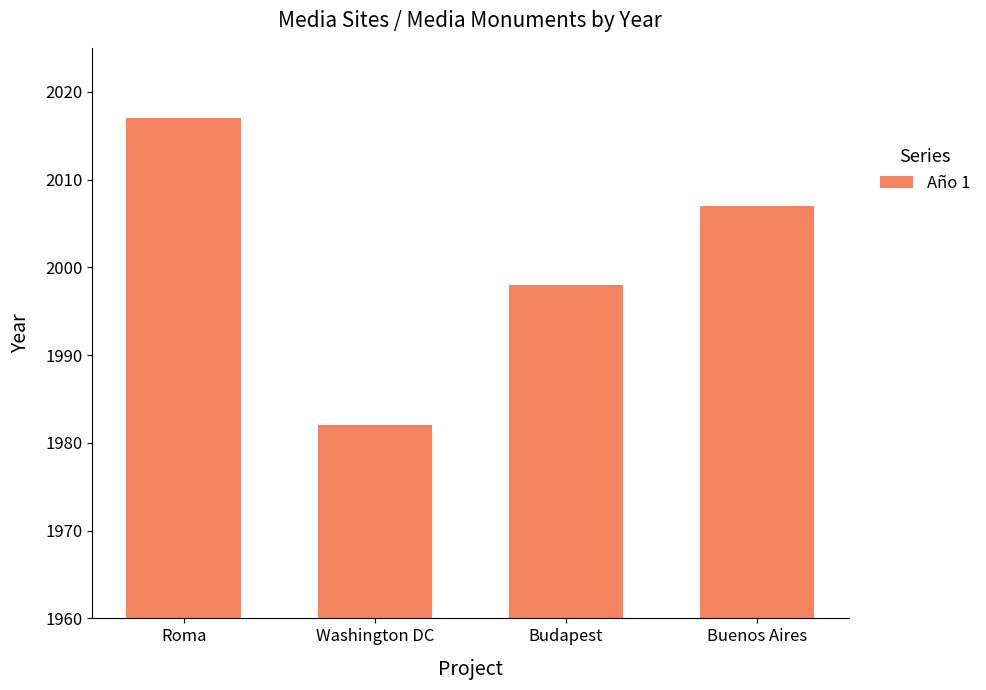

Between Washington DC and Roma, which is larger?

Roma